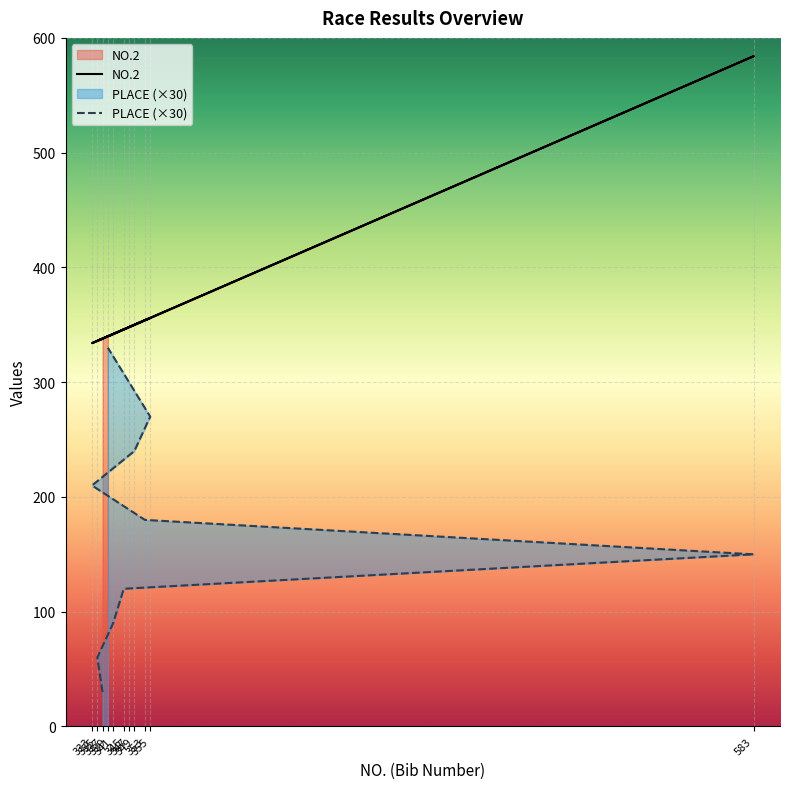

What is the label of the 6th point from the left?

353